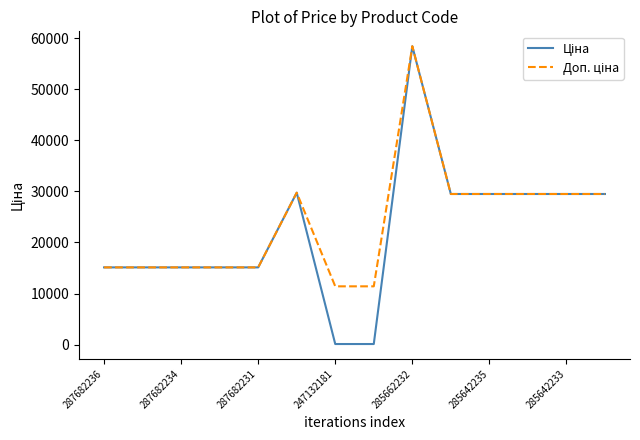

List the series in order of their peak value, highest first.

Ціна, Доп. ціна